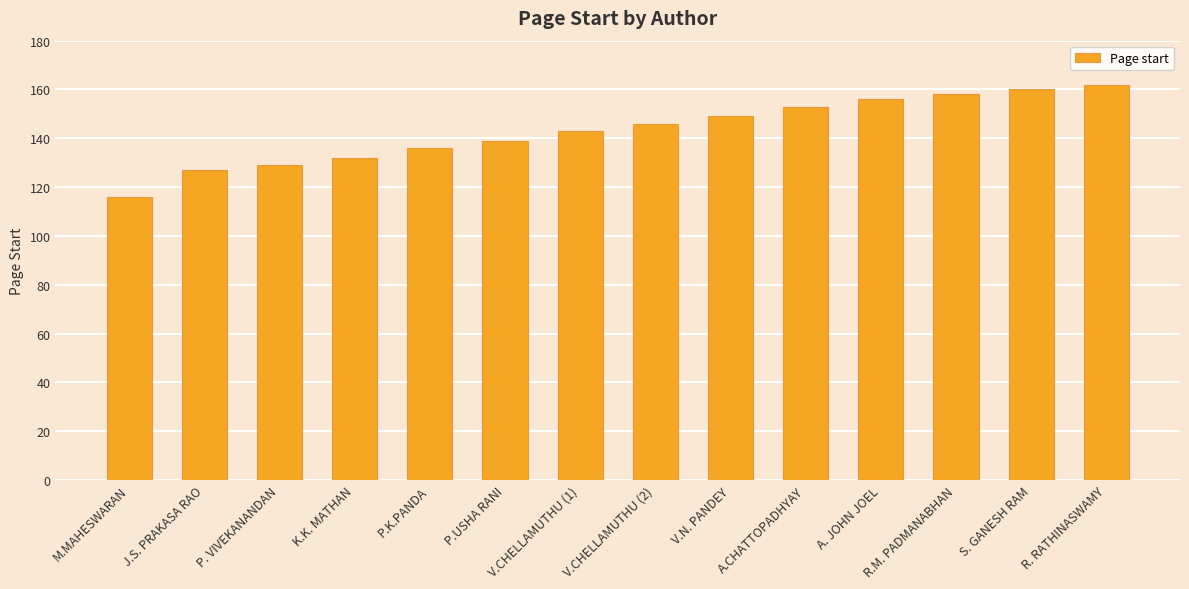

Rank the categories by value from lowest to highest.

M.MAHESWARAN, J.S. PRAKASA RAO, P. VIVEKANANDAN, K.K. MATHAN, P.K.PANDA, P.USHA RANI, V.CHELLAMUTHU (1), V.CHELLAMUTHU (2), V.N. PANDEY, A.CHATTOPADHYAY, A. JOHN JOEL, R.M. PADMANABHAN, S. GANESH RAM, R. RATHINASWAMY